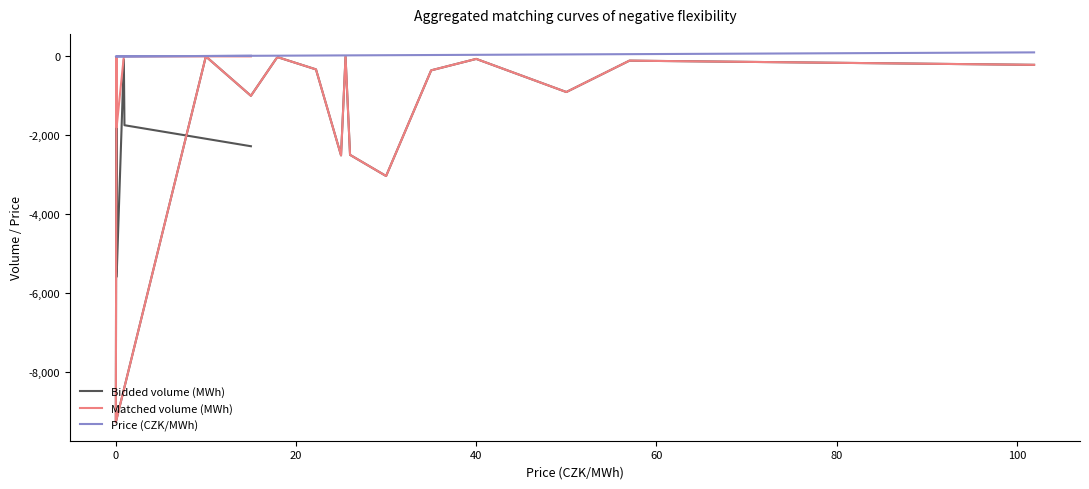

What are all the series names shown in the legend?

Bidded volume (MWh), Matched volume (MWh), Price (CZK/MWh)